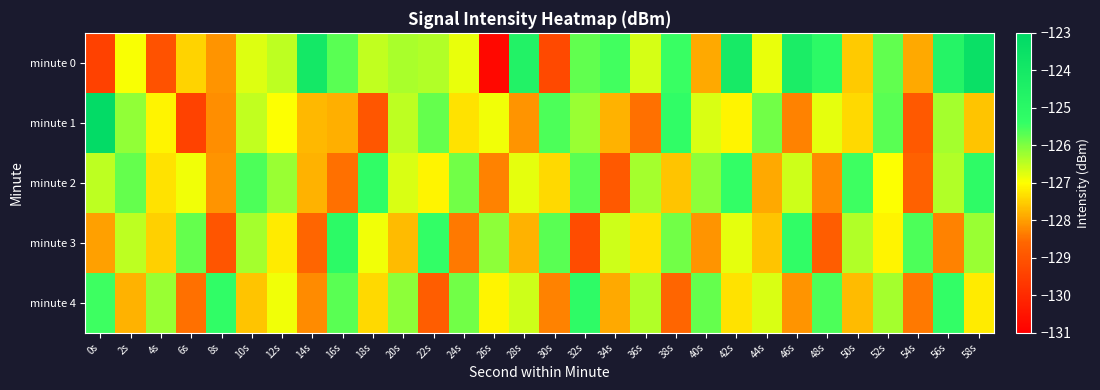

At which category is the sum across all series the highest?

58s